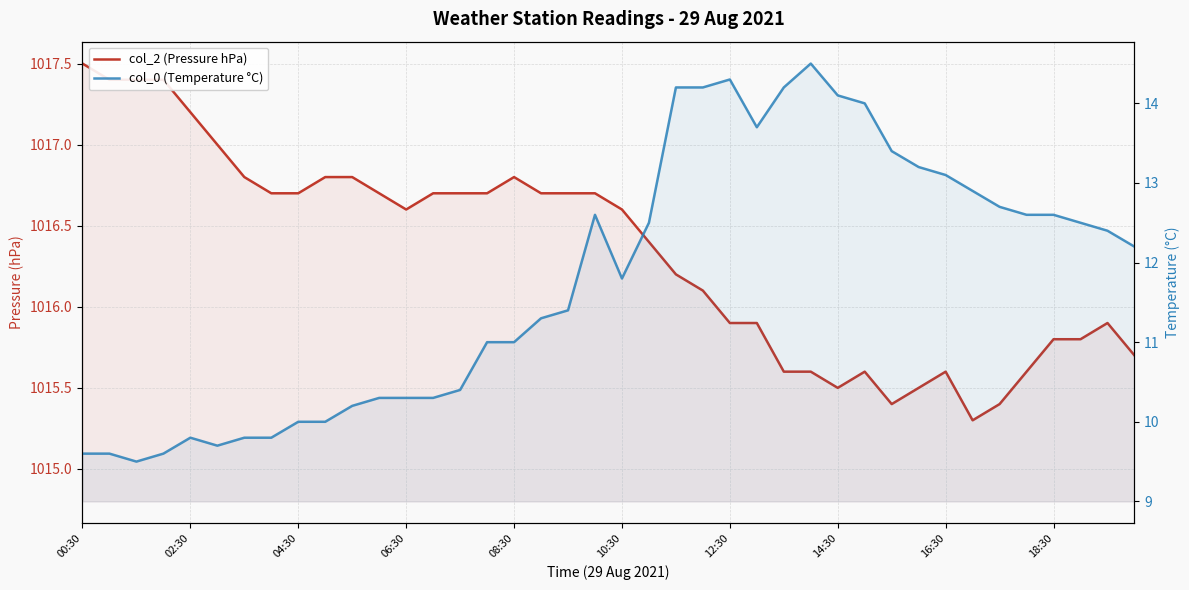

What is the value of the col_0 (Temperature °C) point at the 21st from the left?

11.8